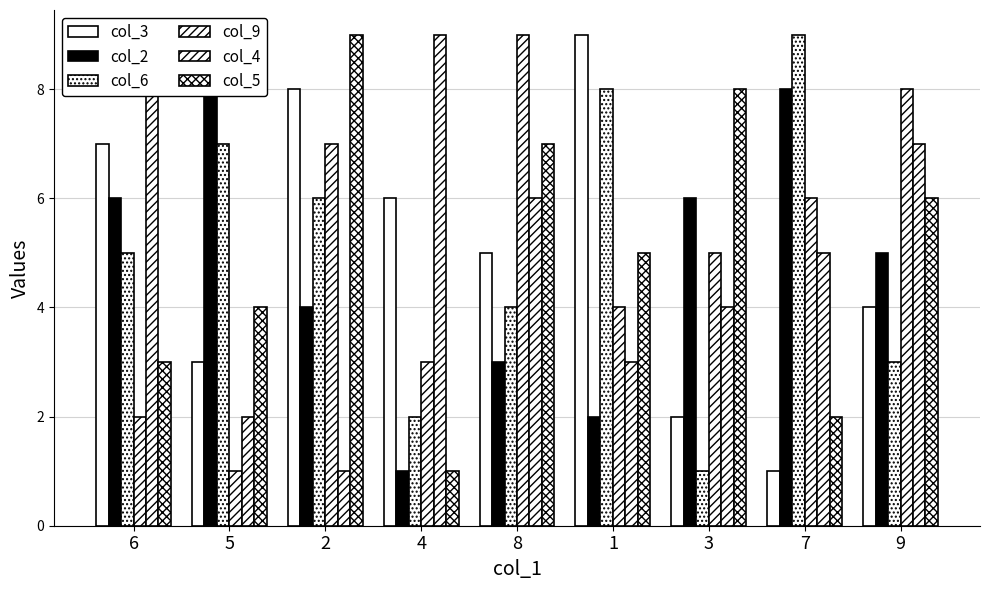

At how many categories does at least one series exceed 2?

9